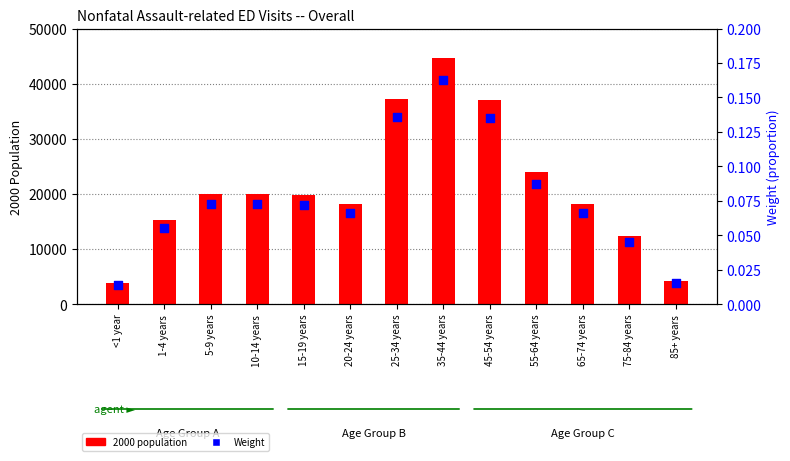

Which series contains the highest Y value?

2000 population